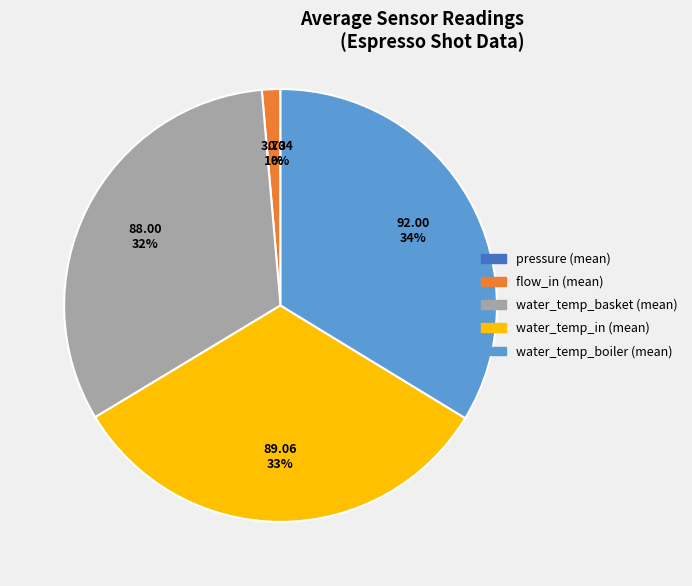

Is there a majority slice in this chart?

No